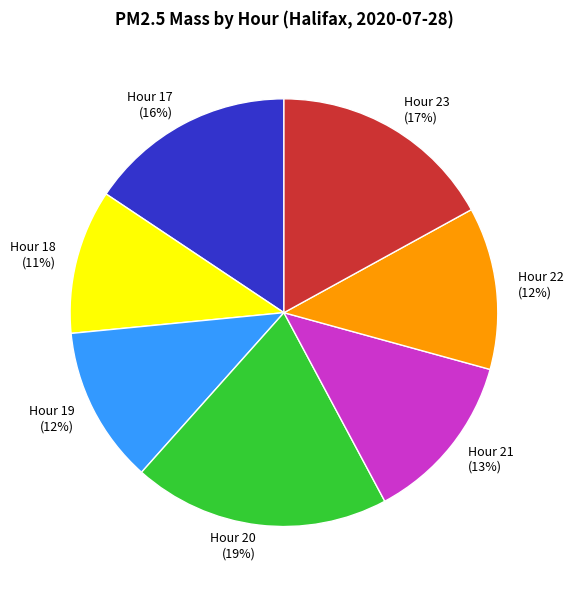

To the nearest percent, what is the difference between the Hour 21 and Hour 22 slice percentages?

1%